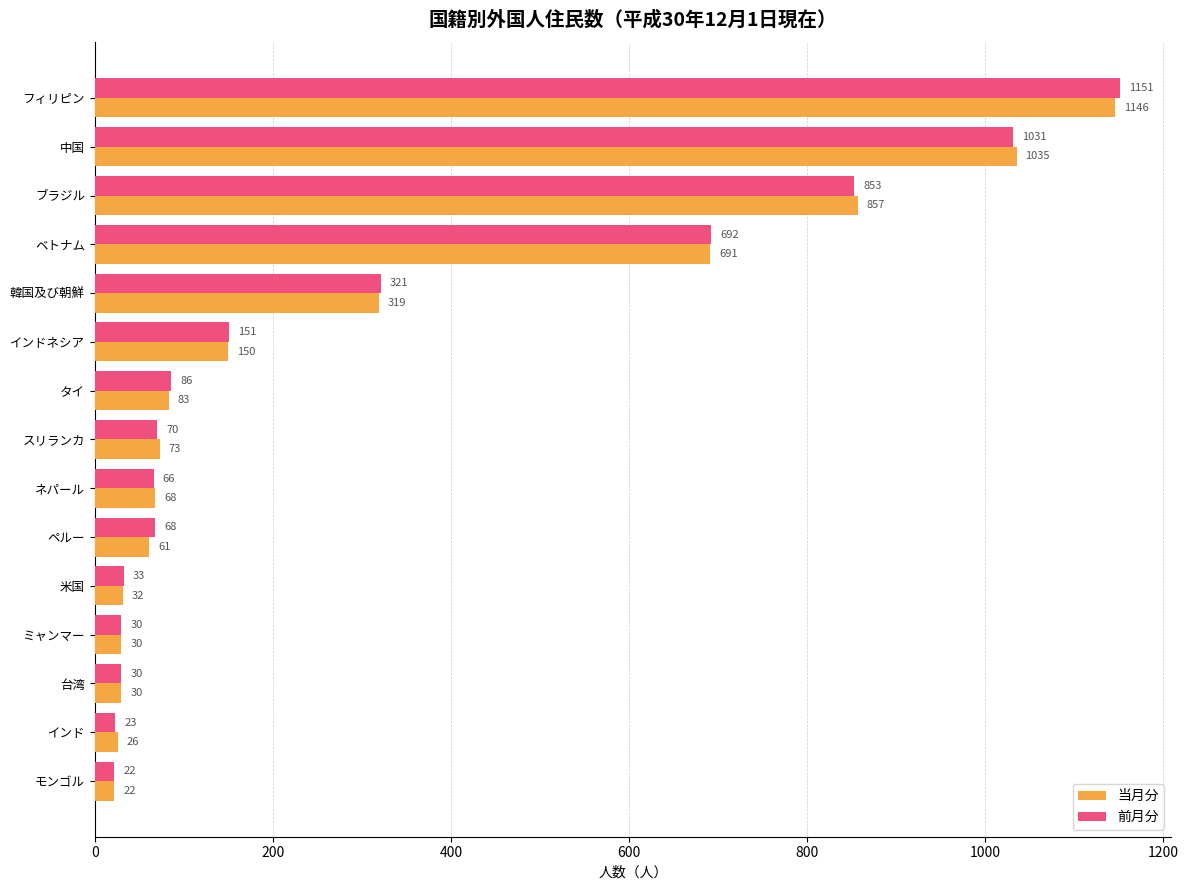

True or false: 前月分 has a value of 22 at モンゴル.

True